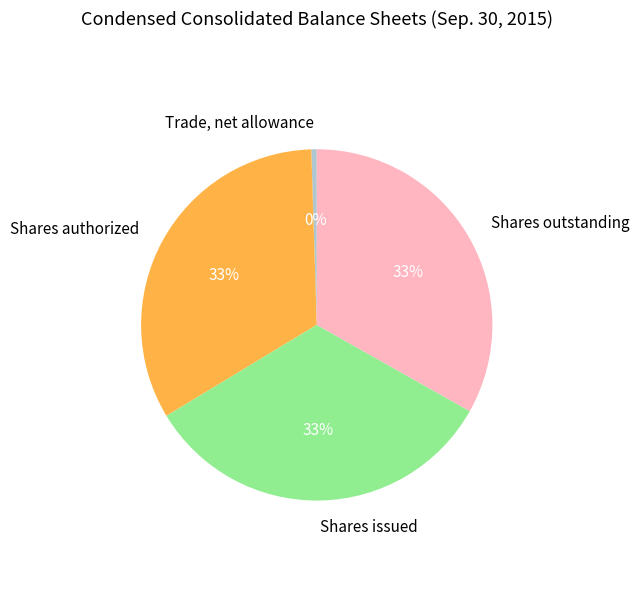

Is it true that Shares authorized is 23% of the pie?

False